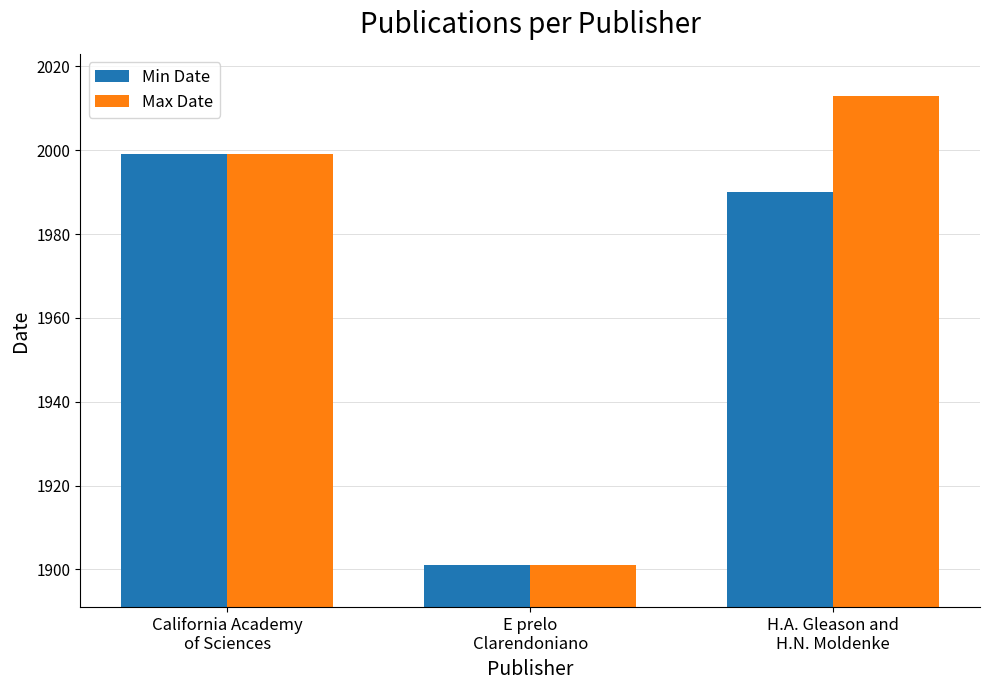

What is the sum of the Max Date values at H.A. Gleason and
H.N. Moldenke and California Academy
of Sciences?

4012